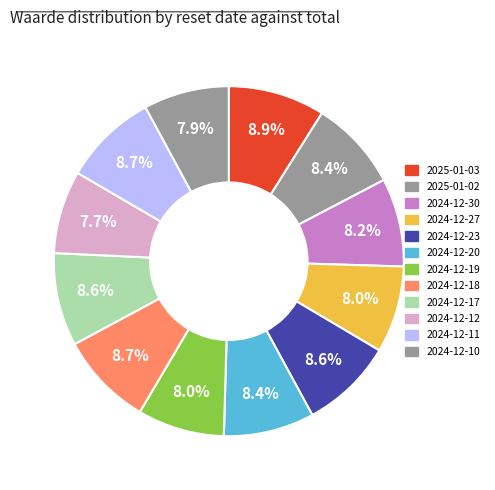

Count the number of slices in the pie.

12